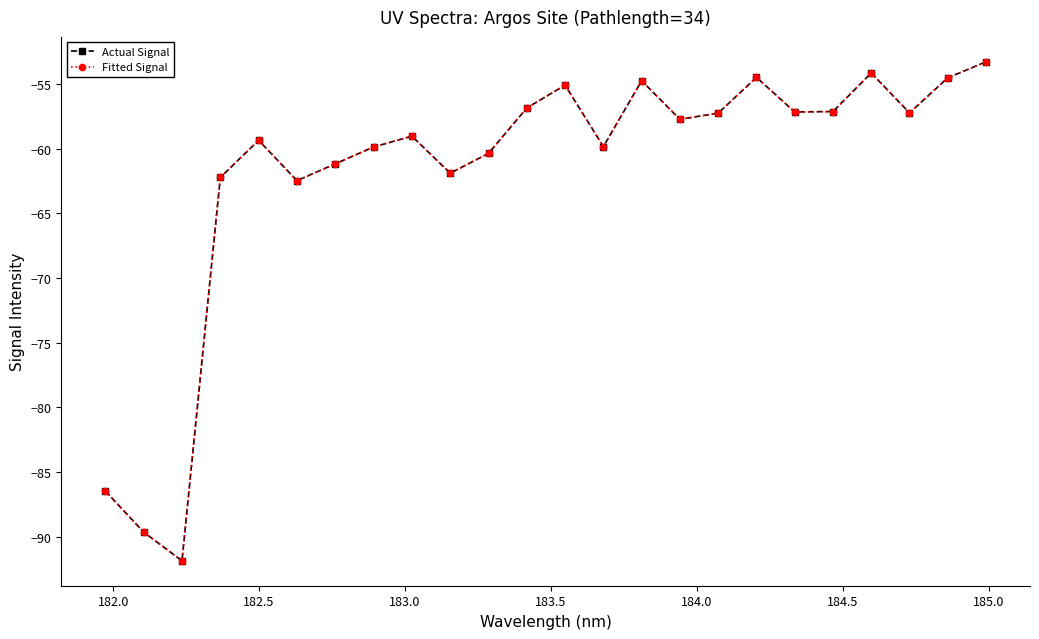

Does the chart have visible grid lines?

No